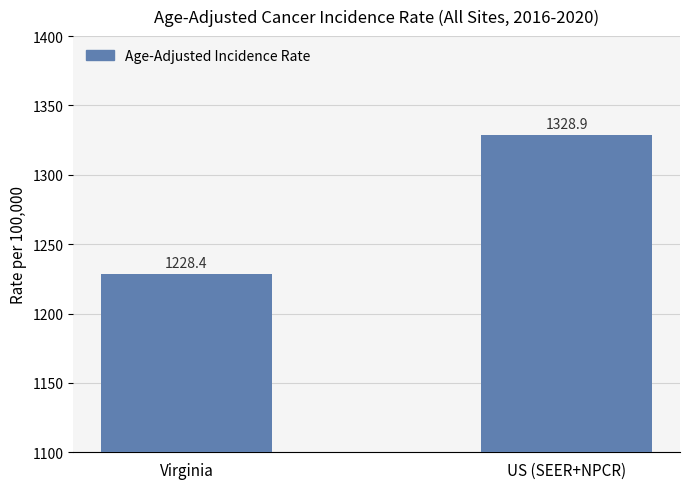

At which label does the data first exceed 1328?

US (SEER+NPCR)